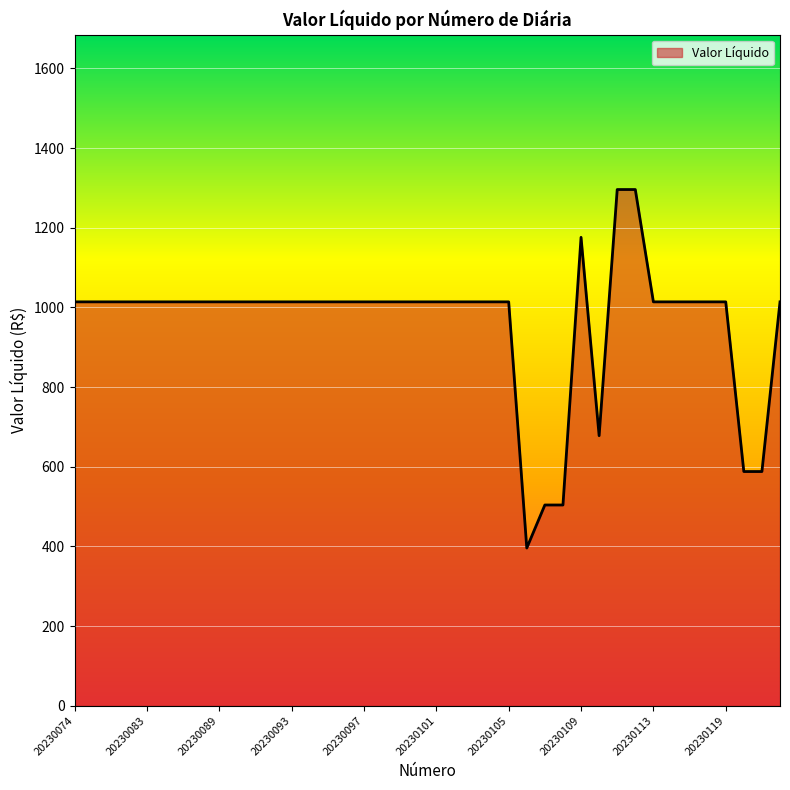

What is the average value?

962